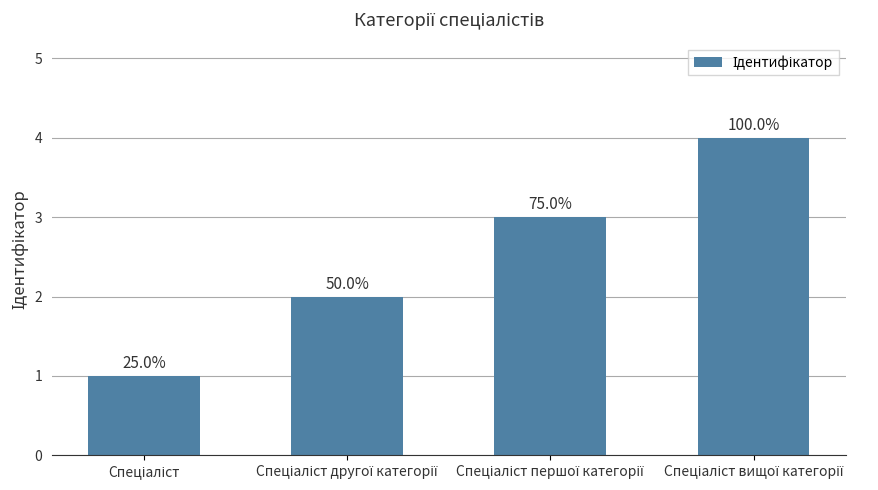

Are the bars horizontal?

No